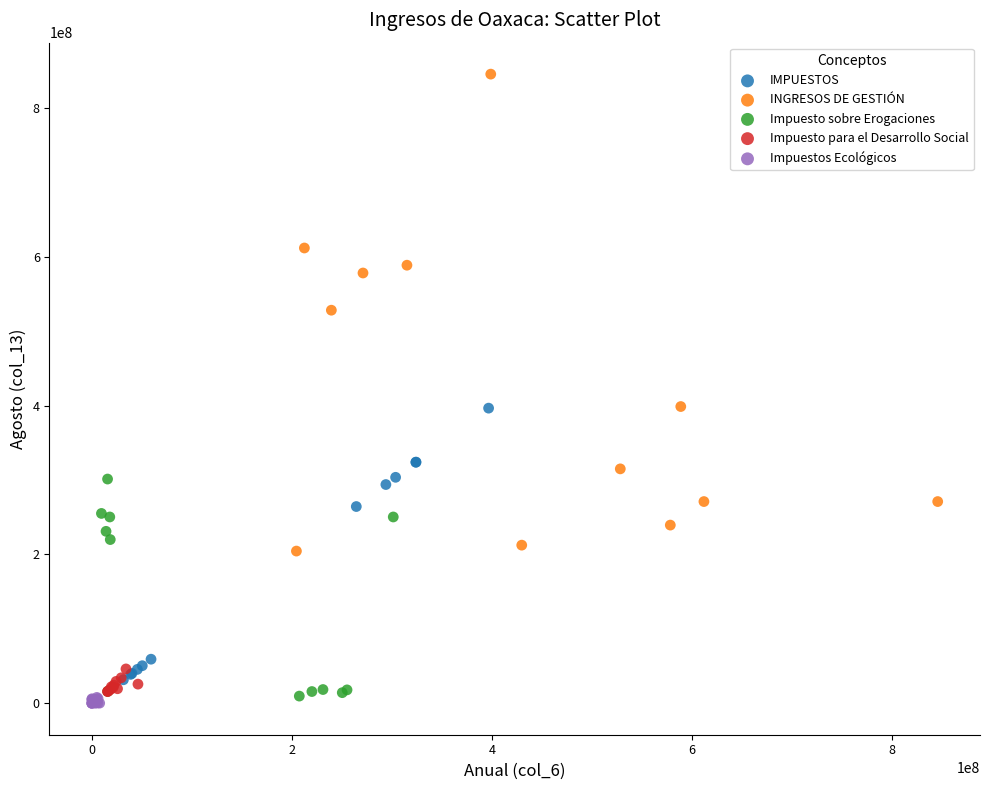

Which series reaches the maximum Y coordinate?

INGRESOS DE GESTIÓN